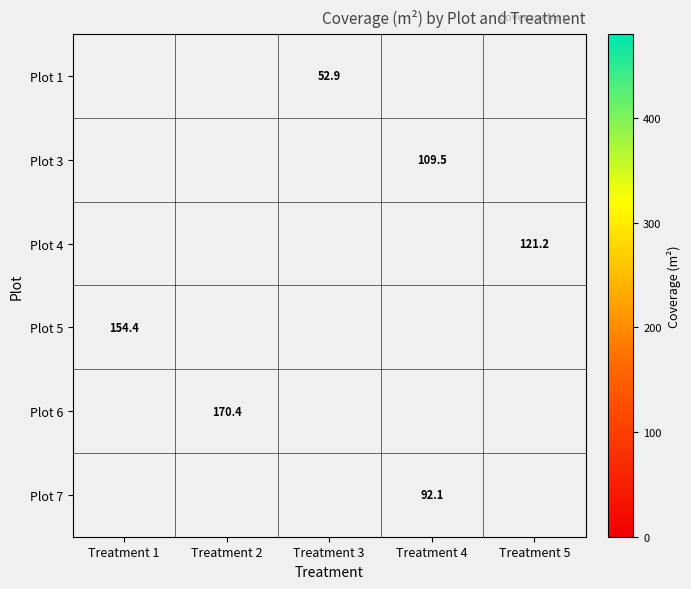

Is the value of Plot 6 at Treatment 2 greater than the value of Plot 1 at Treatment 3?

Yes